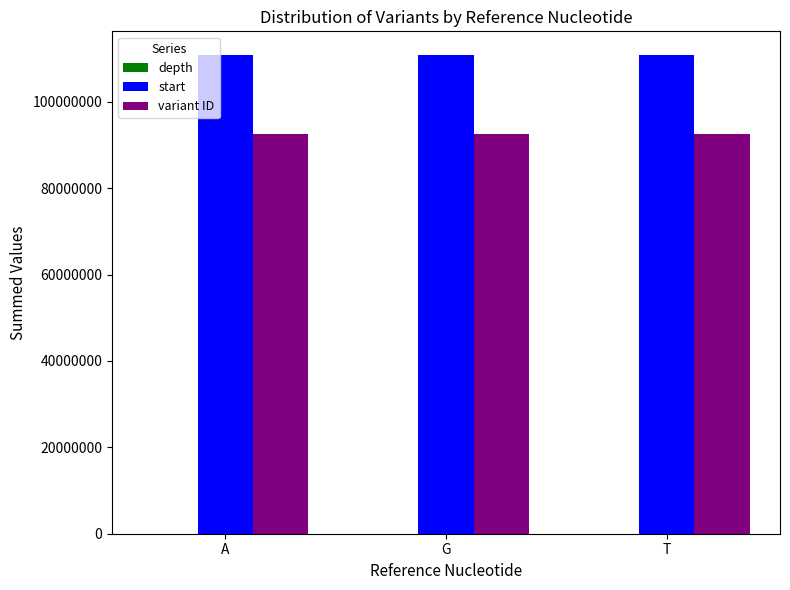

Which series has the largest total across all categories?

start